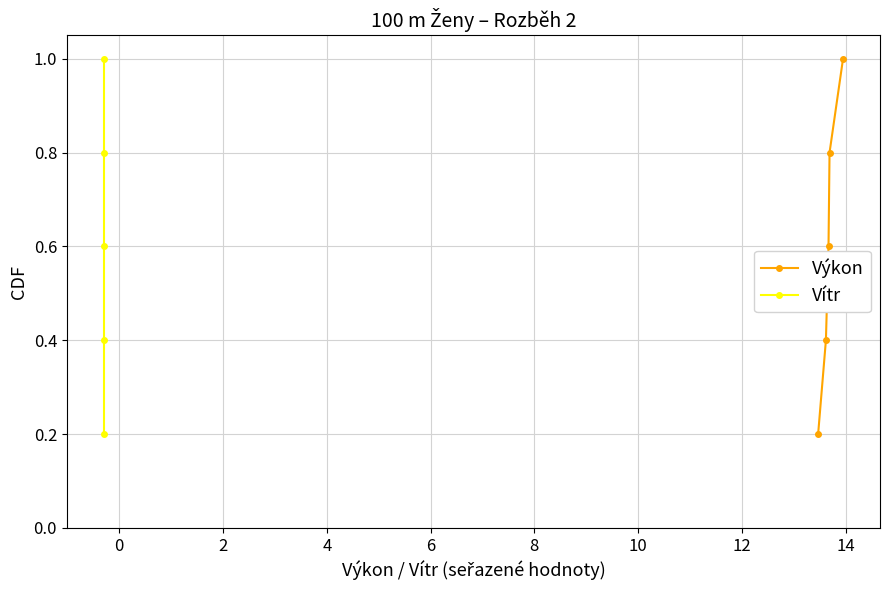

What is the sum of all Vítr values?

3.0